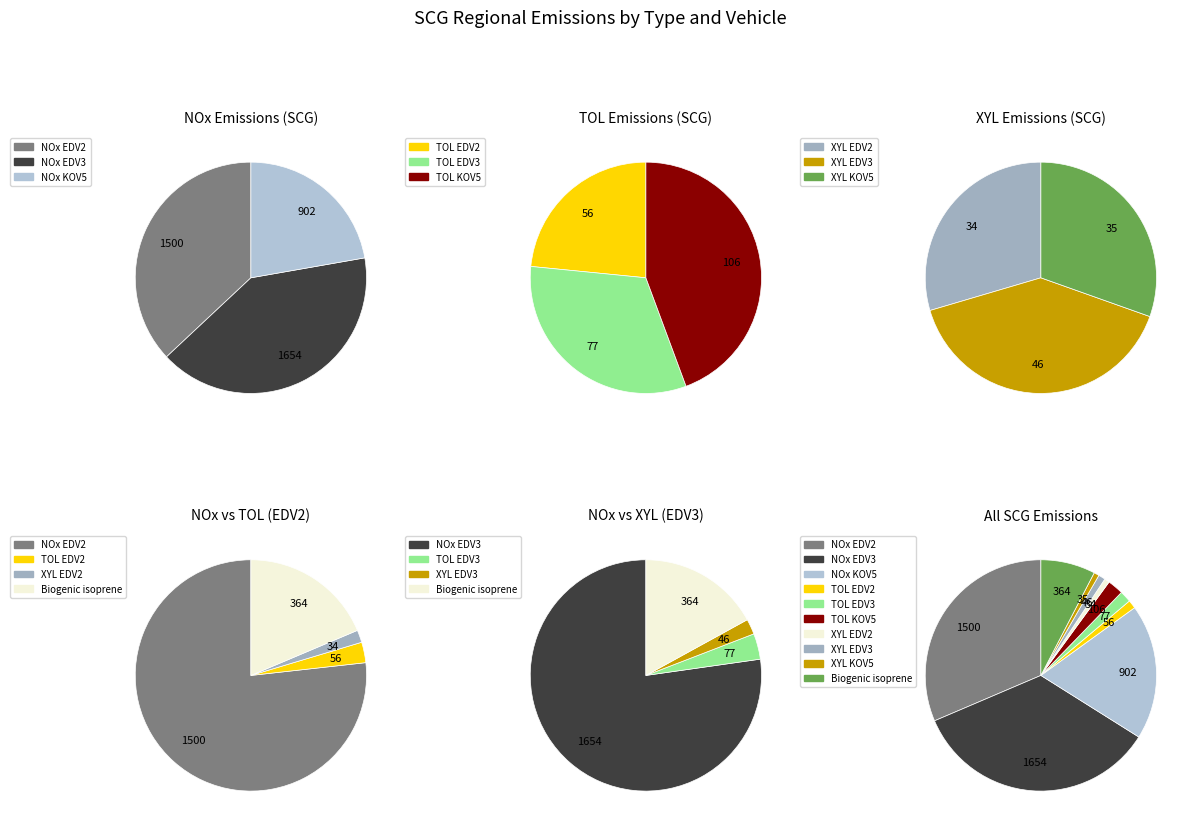

Which has a higher value, TOL KOV5 or TOL EDV2?

TOL KOV5